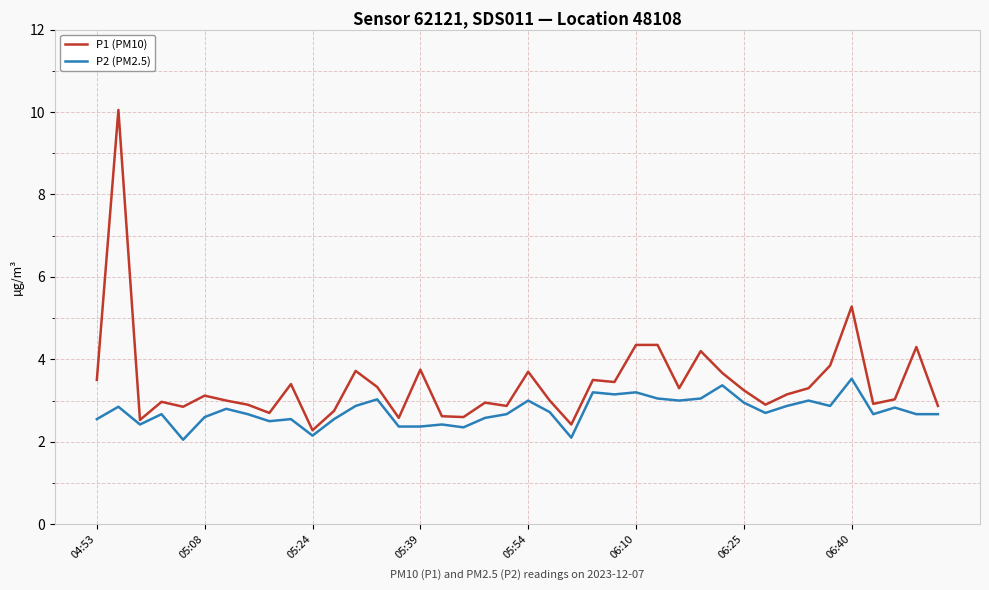

Which series has the widest spread of values?

P1 (PM10)